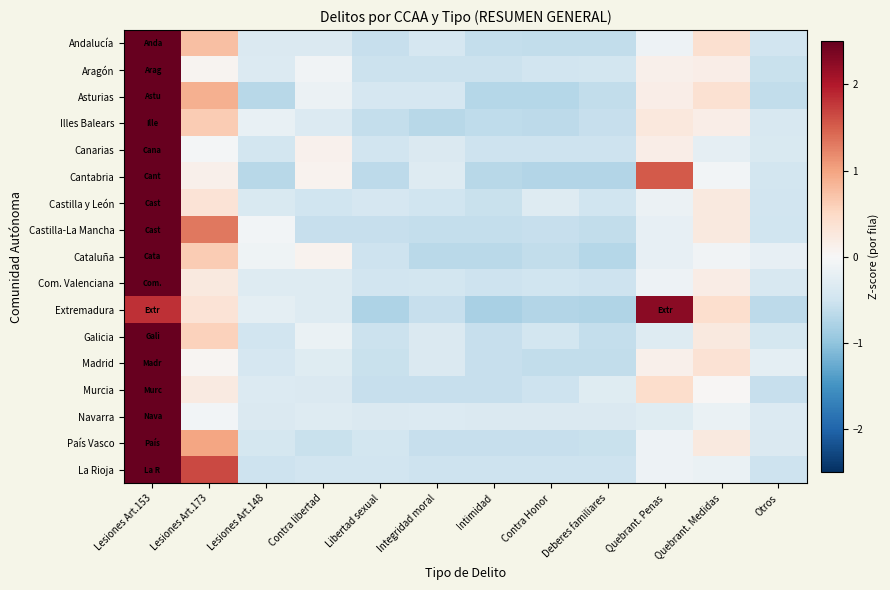

What is the difference between the highest and lowest values at Quebrant. Medidas?

0.6